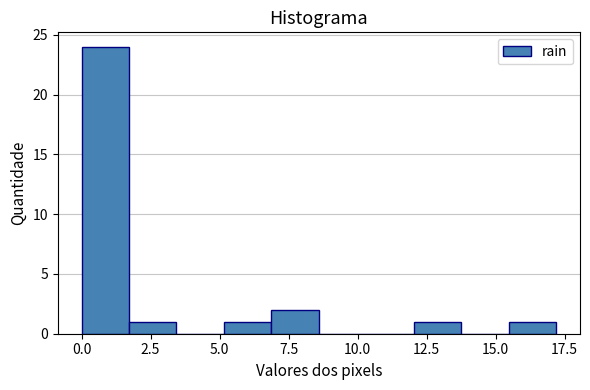

Read against the x-axis, roughly where is the centre of the tallest bar?

1.0